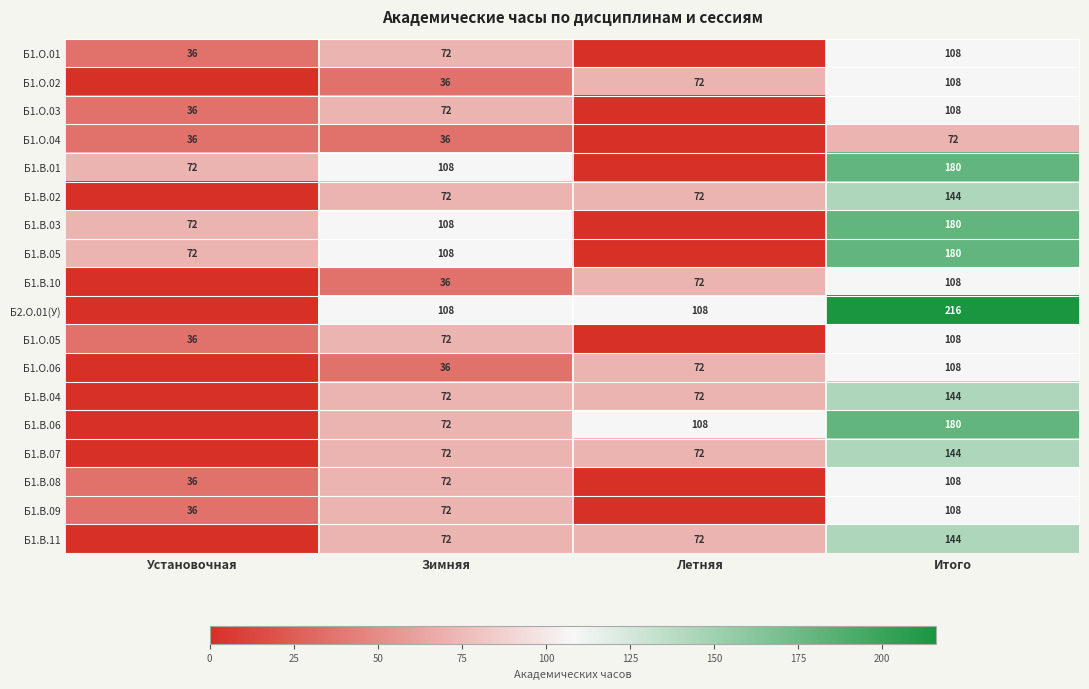

True or false: Б1.В.05 has a value of 180 at Итого.

True